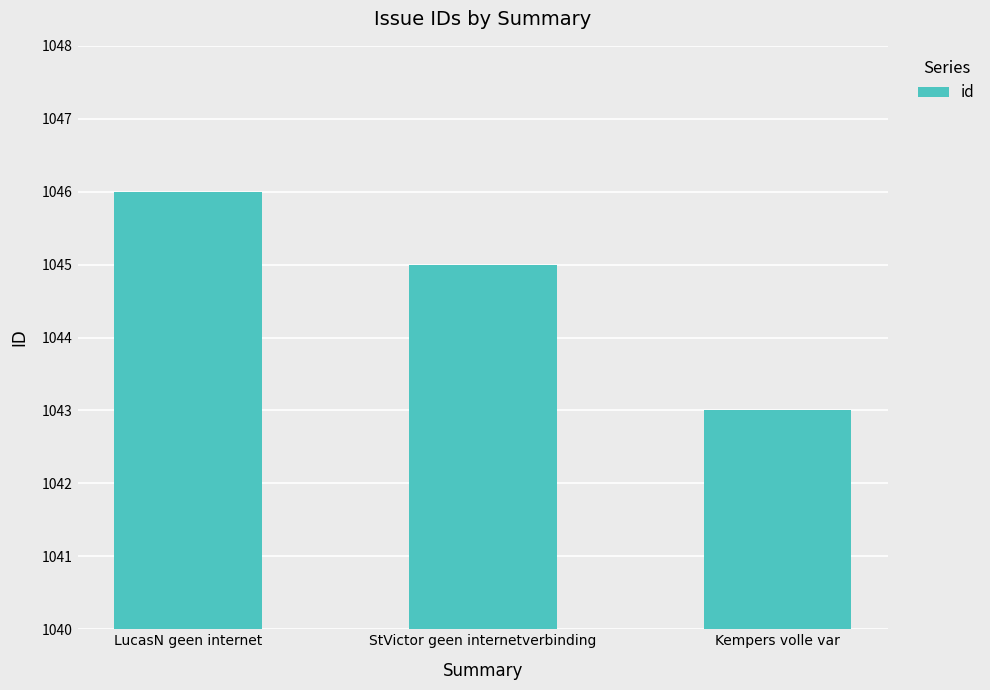

What is the change in value from LucasN geen internet to StVictor geen internetverbinding?

-1